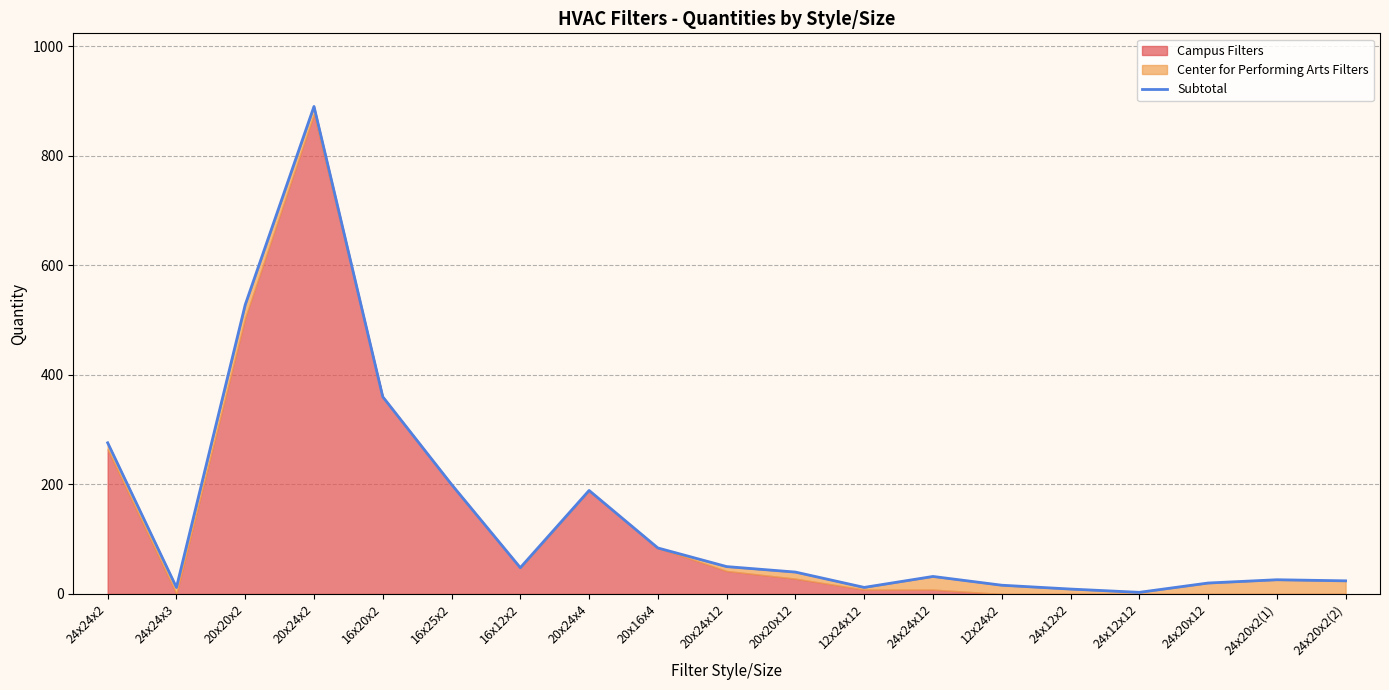

What is the sum of the values at 16x20x2 and 20x24x4?

549